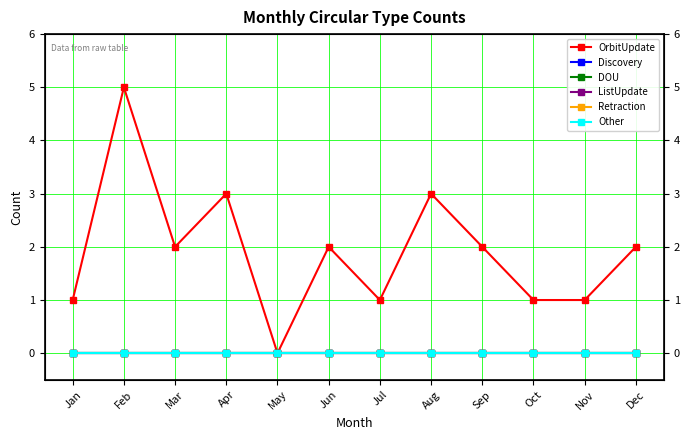

Reading left to right, list all the values displayed in this chart.

OrbitUpdate: 1	5	2	3	0	2	1	3	2	1	1	2
Discovery: 0	0	0	0	0	0	0	0	0	0	0	0
DOU: 0	0	0	0	0	0	0	0	0	0	0	0
ListUpdate: 0	0	0	0	0	0	0	0	0	0	0	0
Retraction: 0	0	0	0	0	0	0	0	0	0	0	0
Other: 0	0	0	0	0	0	0	0	0	0	0	0